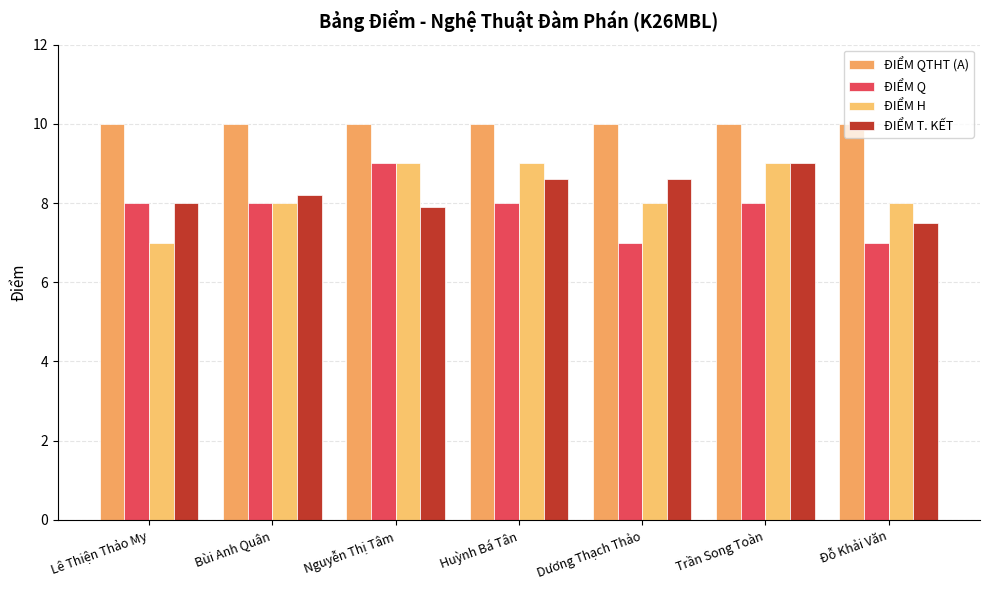

At how many categories does at least one series exceed 9?

7